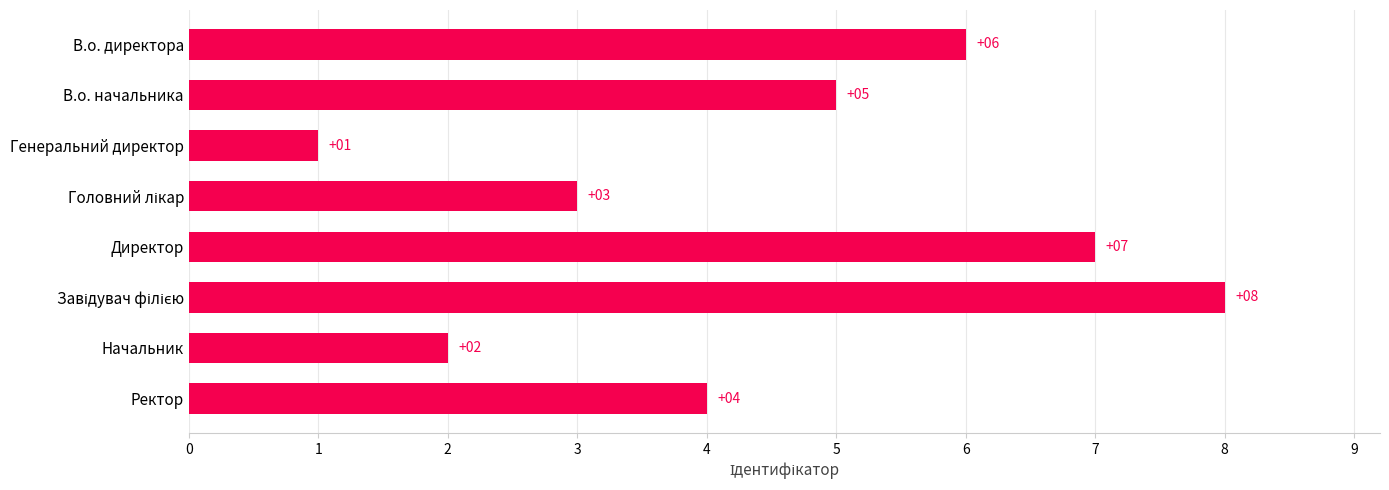

Where is the data nearest to the value 4?

Ректор